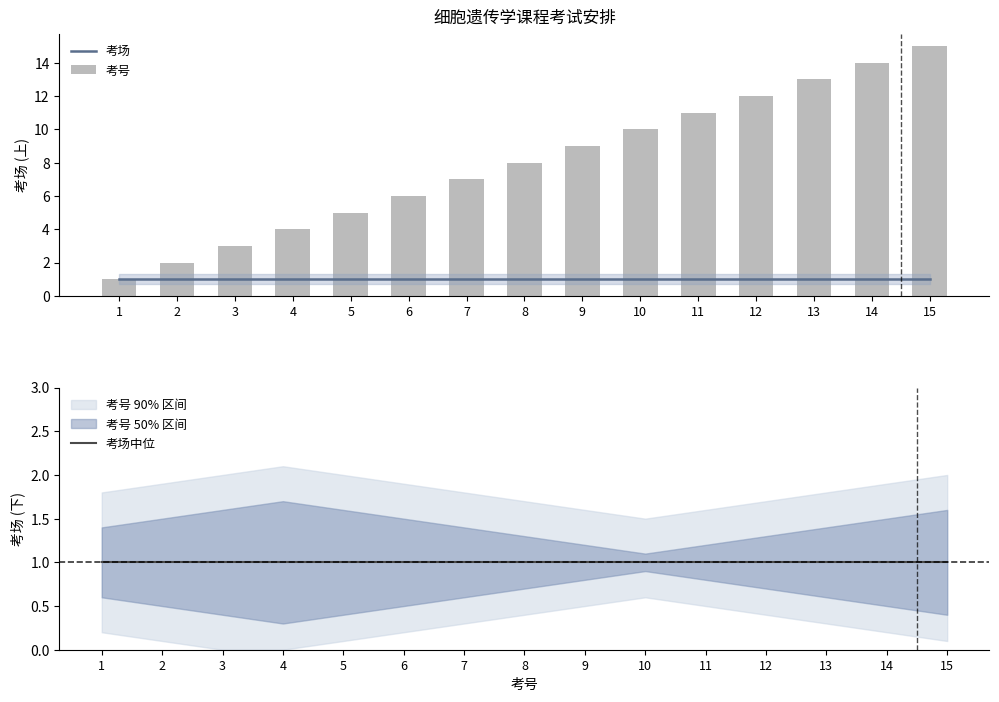

Which series has the widest spread of values?

考号